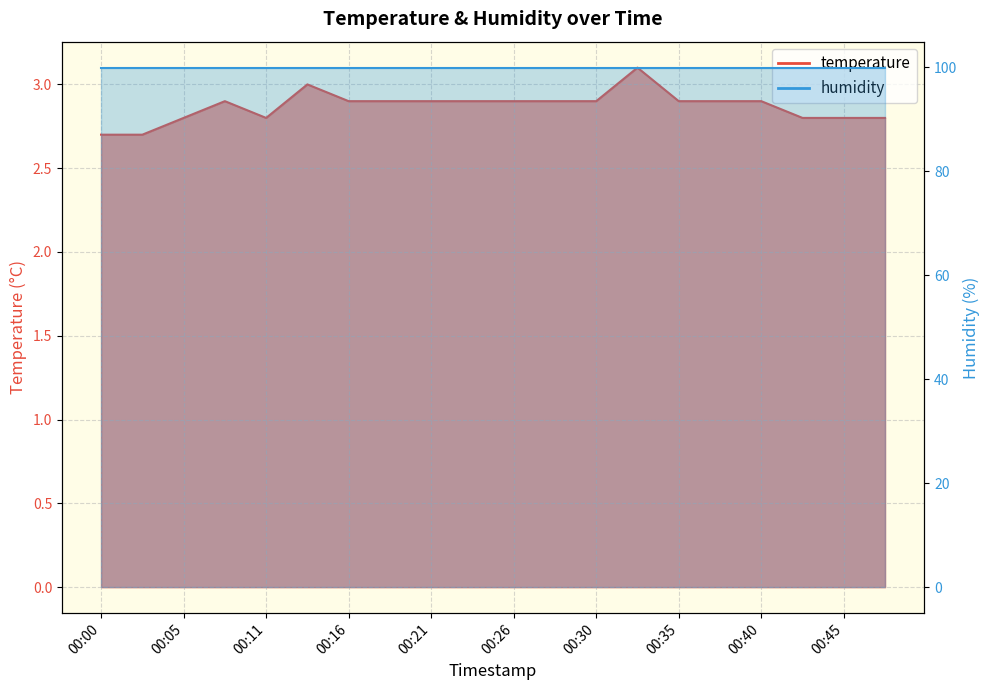

What is the sum of all values?

57.4